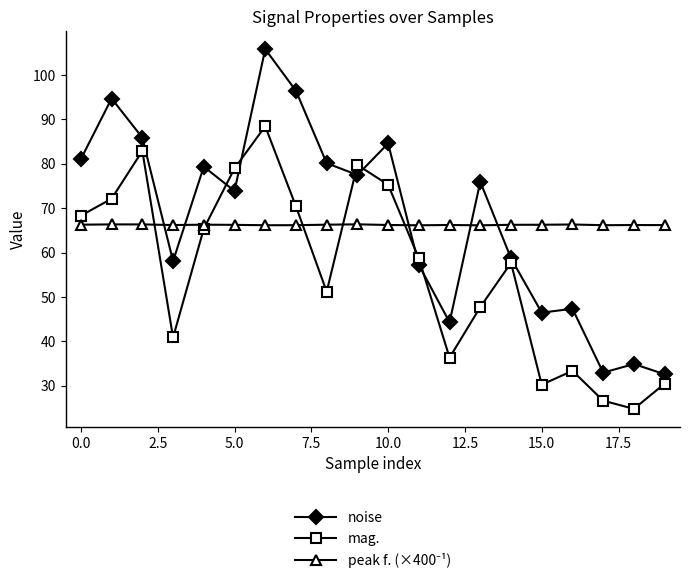

What is the minimum value shown in the chart?

24.8